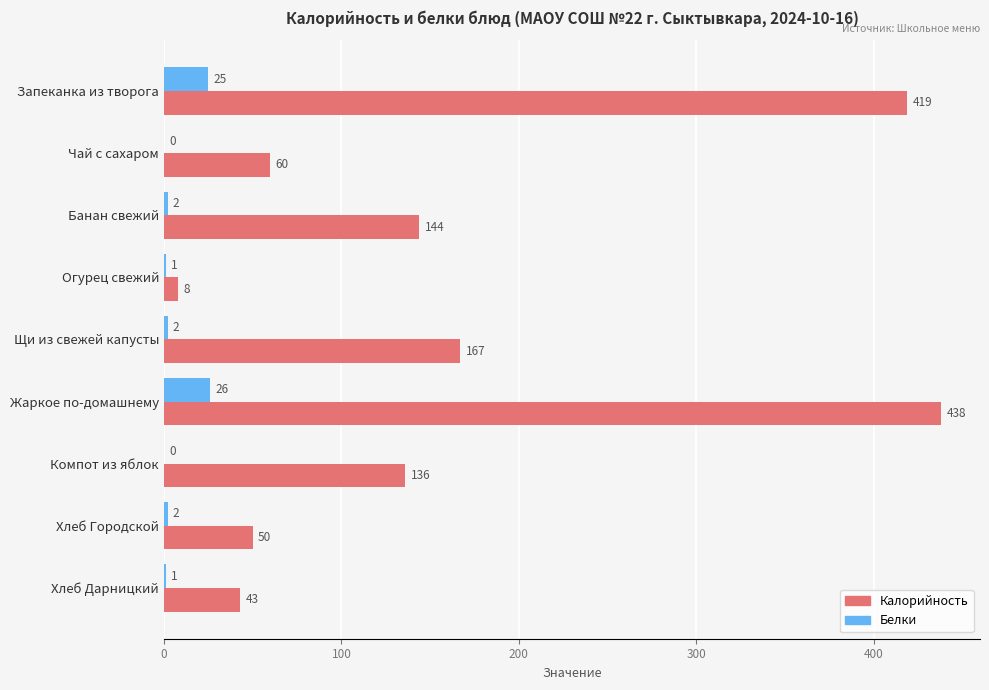

What value does the Белки series have at Запеканка из творога?

25